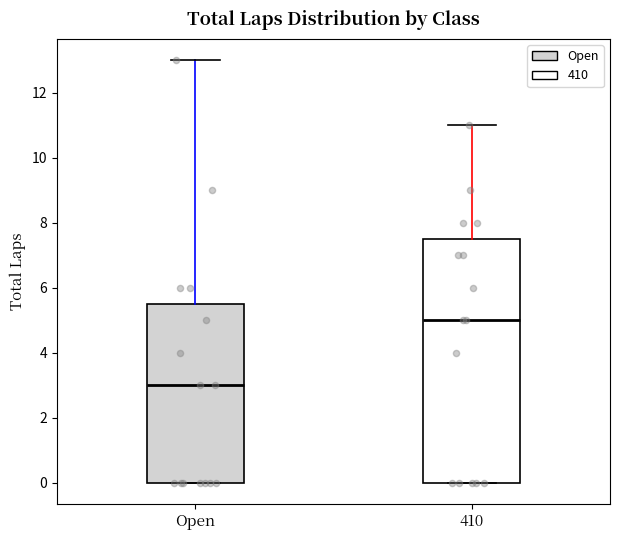

Reading left to right, transcribe this box plot: for each box, give where its median line is, the range the box spans, and where its two whiskers end, as read against the y-axis. The values are not printed on the chart, so give them approximately, as read against the axis.

Open: median 3.0, box 0.0 to 5.6, whiskers 0.0 to 13.0
410: median 5.0, box 0.0 to 7.6, whiskers 0.0 to 11.0